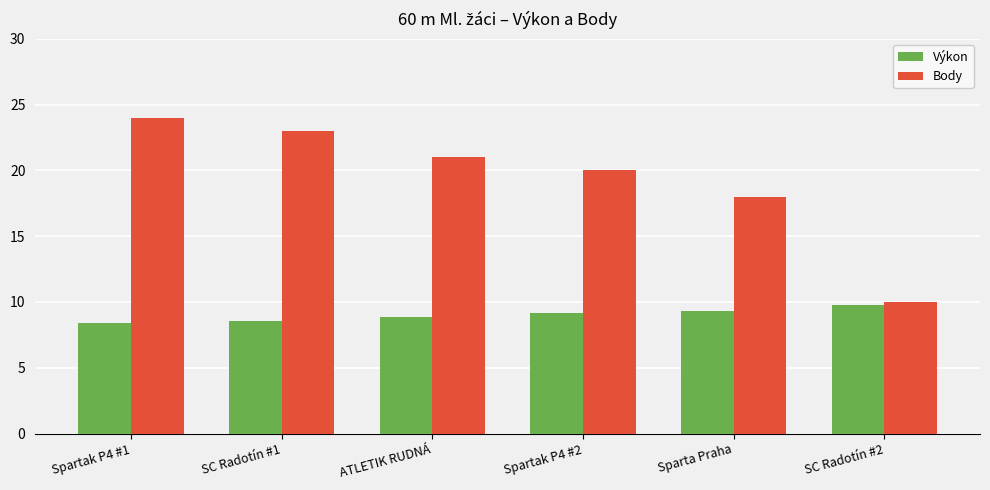

Rank the categories by Body value from highest to lowest.

Spartak P4 #1, SC Radotín #1, ATLETIK RUDNÁ, Spartak P4 #2, Sparta Praha, SC Radotín #2